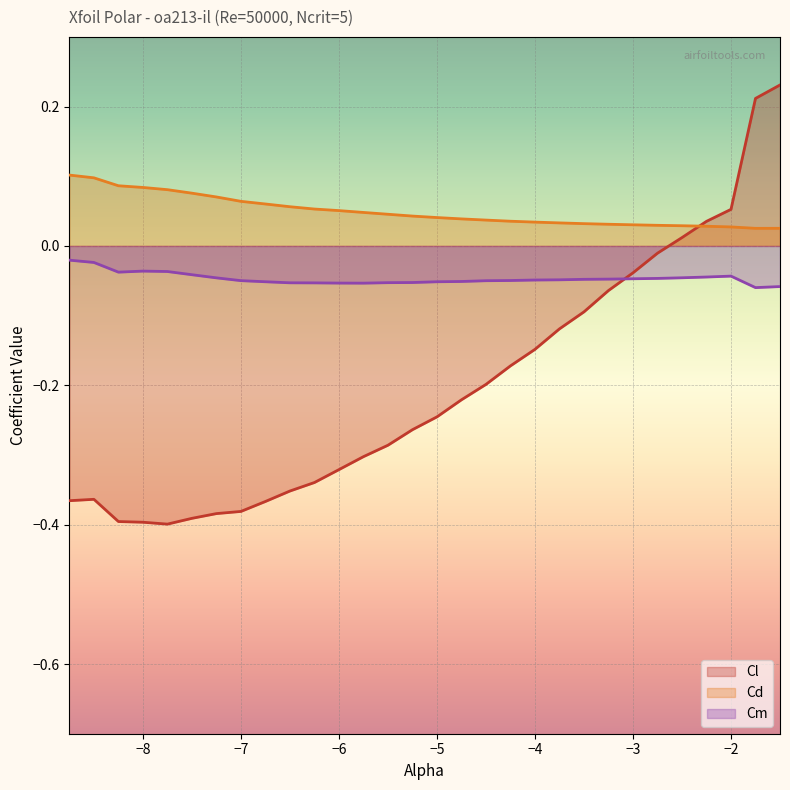

What is the difference between the highest and lowest values at -8.5?

0.5